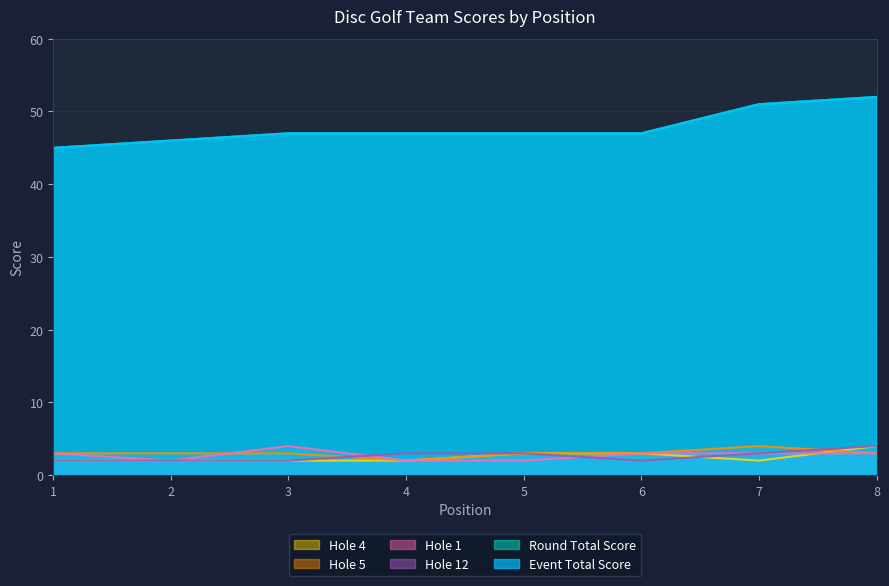

What is the sum of the hole_5 values at 6 and 4?

5